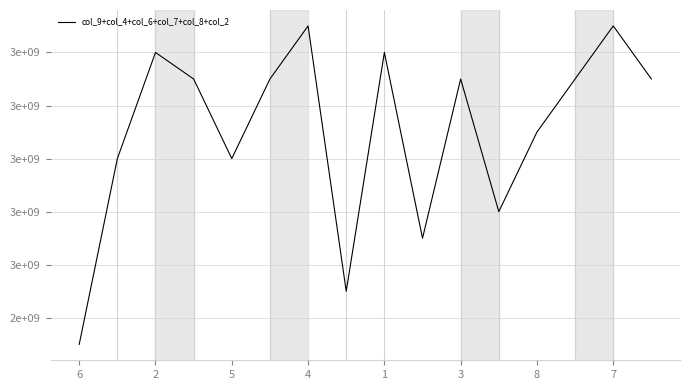

Does the chart display data point markers on the line(s)?

No